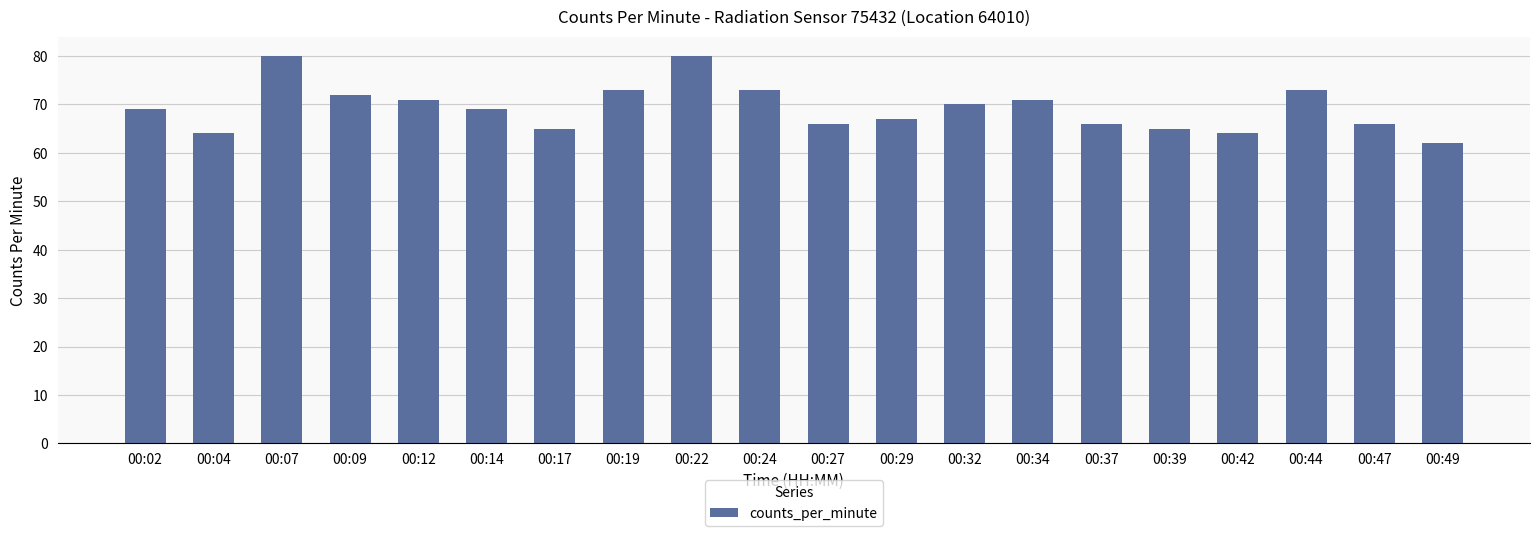

What value does the data have at 00:39?

65